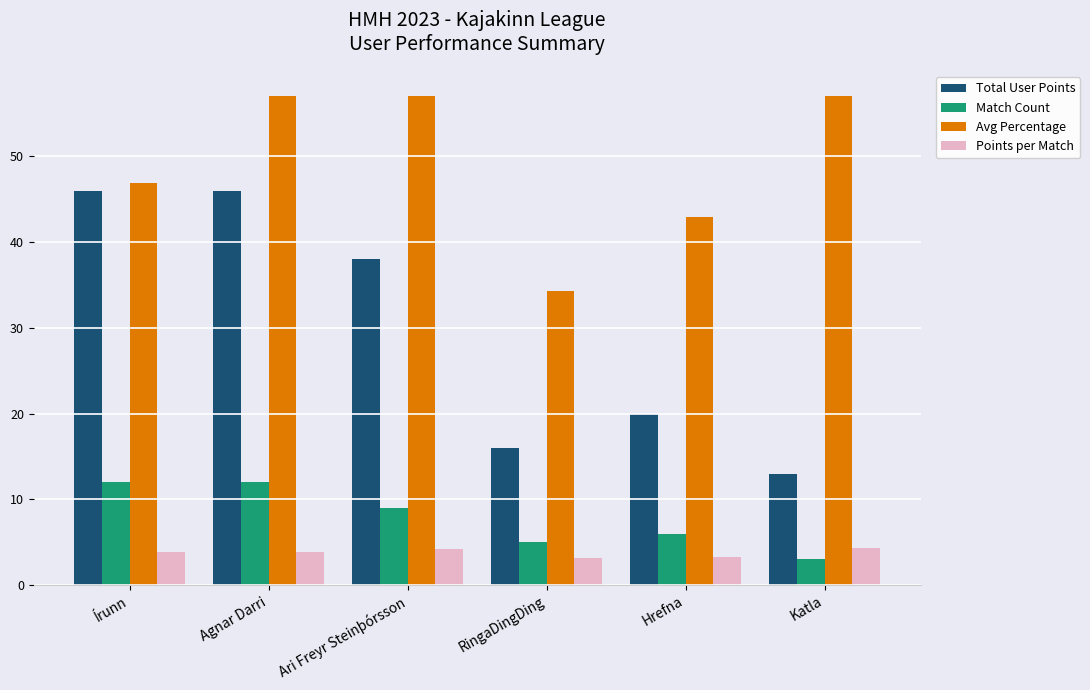

What is the sum of all Total User Points values?

179.0